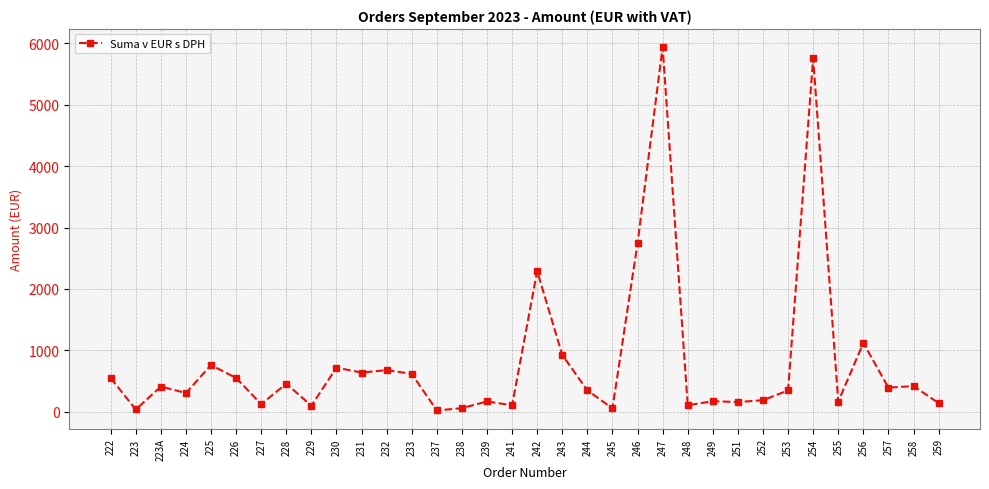

True or false: the data has more than 1 interior local peaks.

True